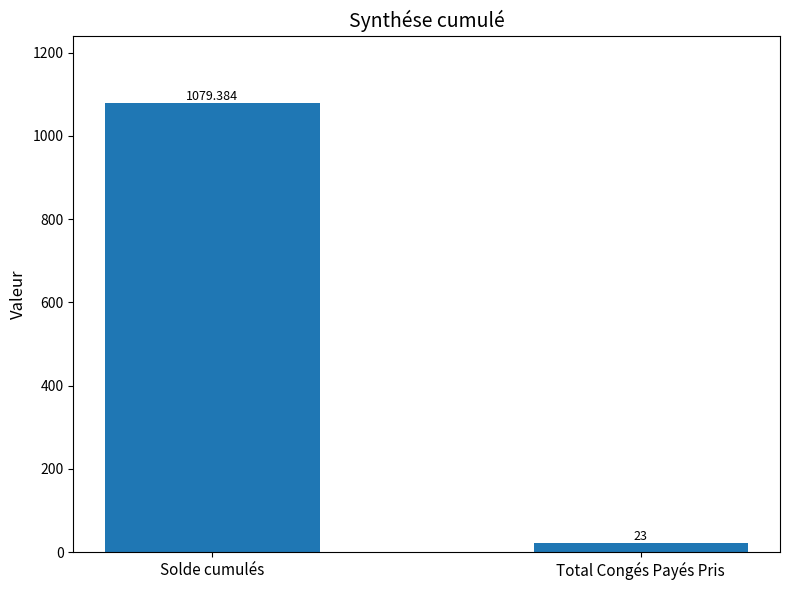

Rank the categories by value from lowest to highest.

Total Congés Payés Pris, Solde cumulés